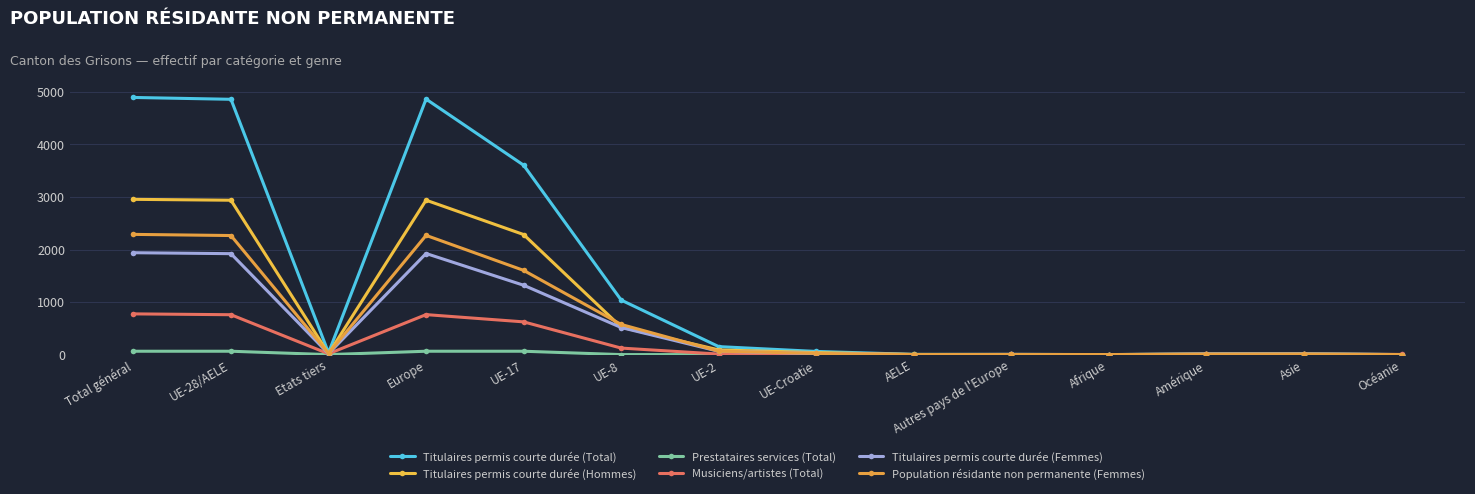

Where is Musiciens/artistes (Total) nearest to the value 387?

UE-17